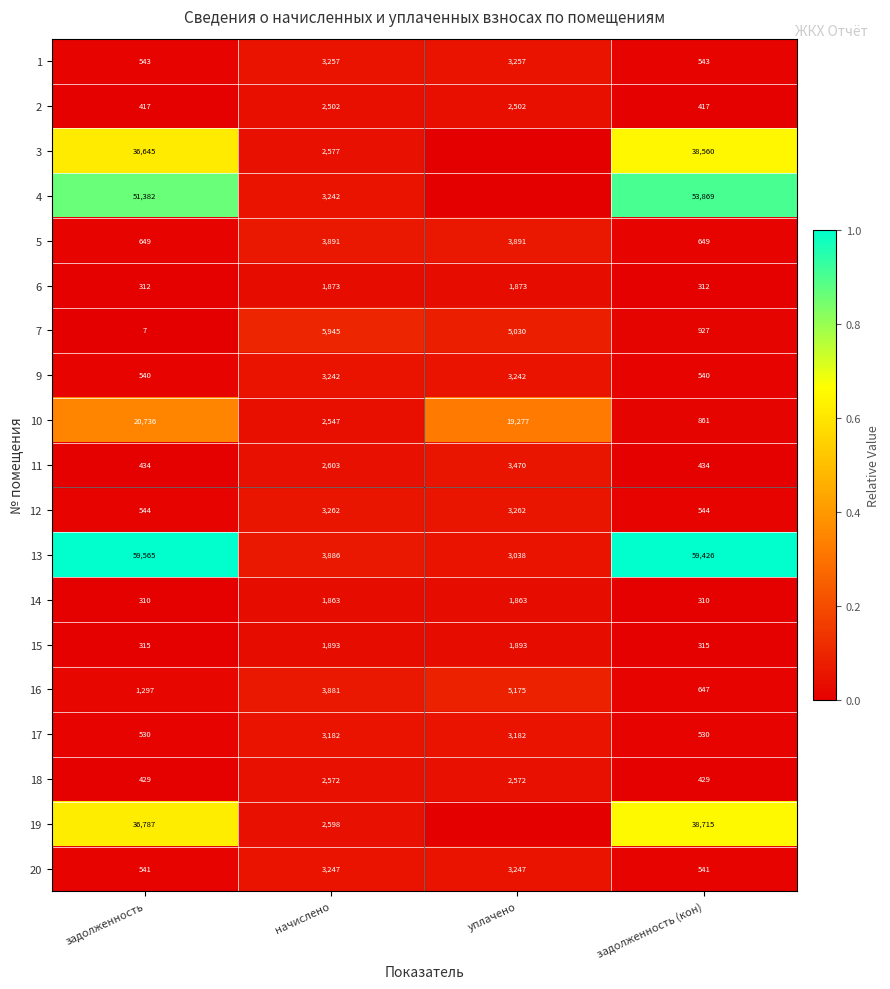

The 17 series shows 530 at задолженность (кон). True or false?

True